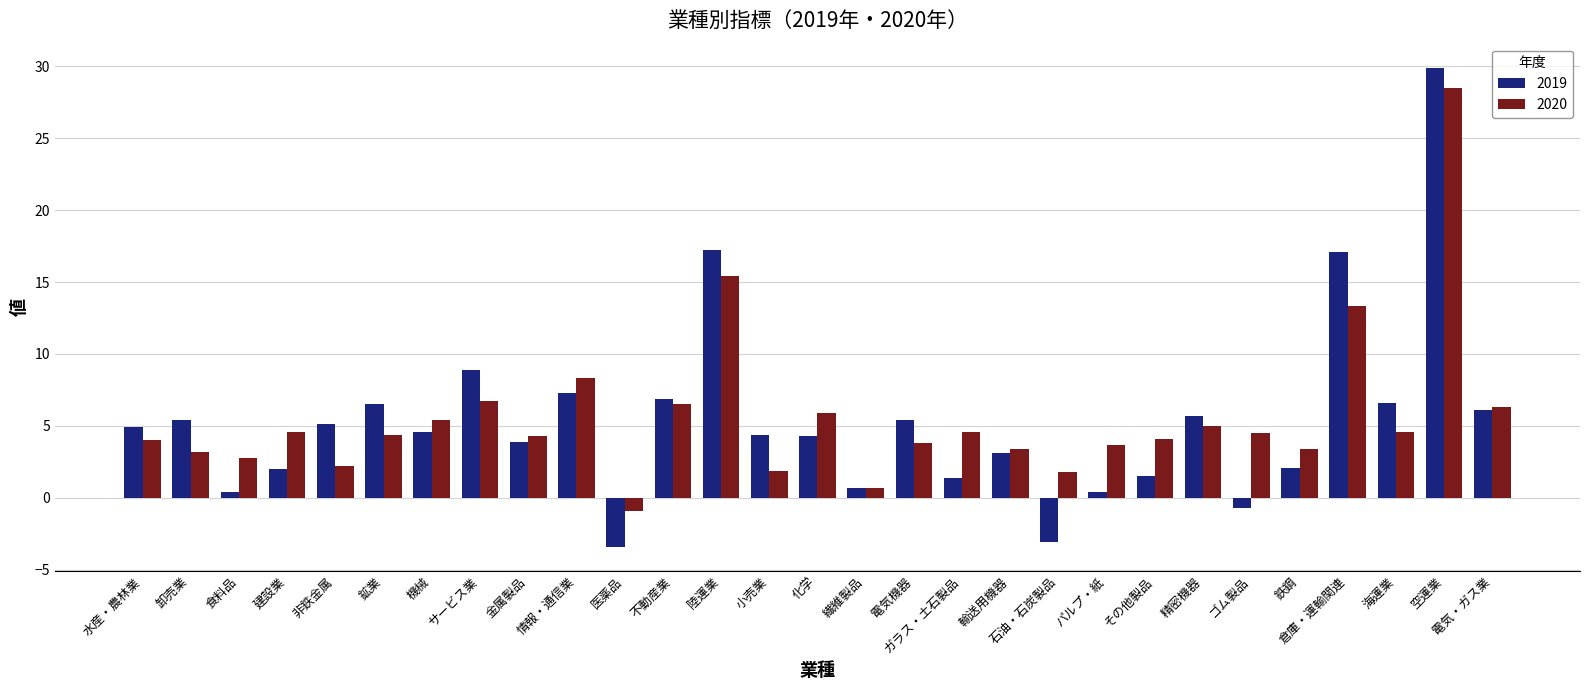

The 2019 series shows 43.6 at 空運業. True or false?

False